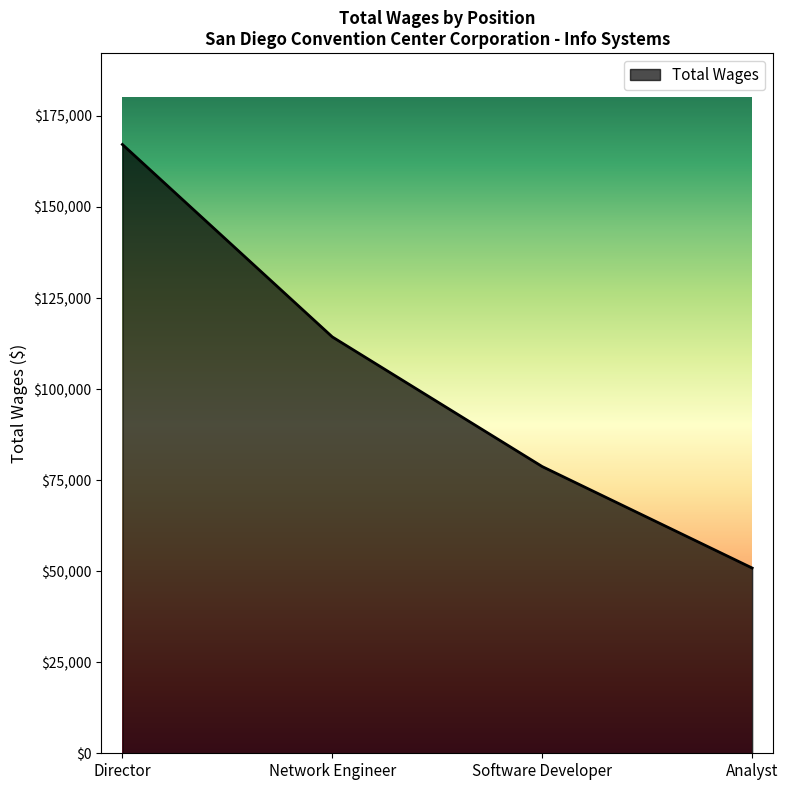

How many distinct data groups are displayed?

1